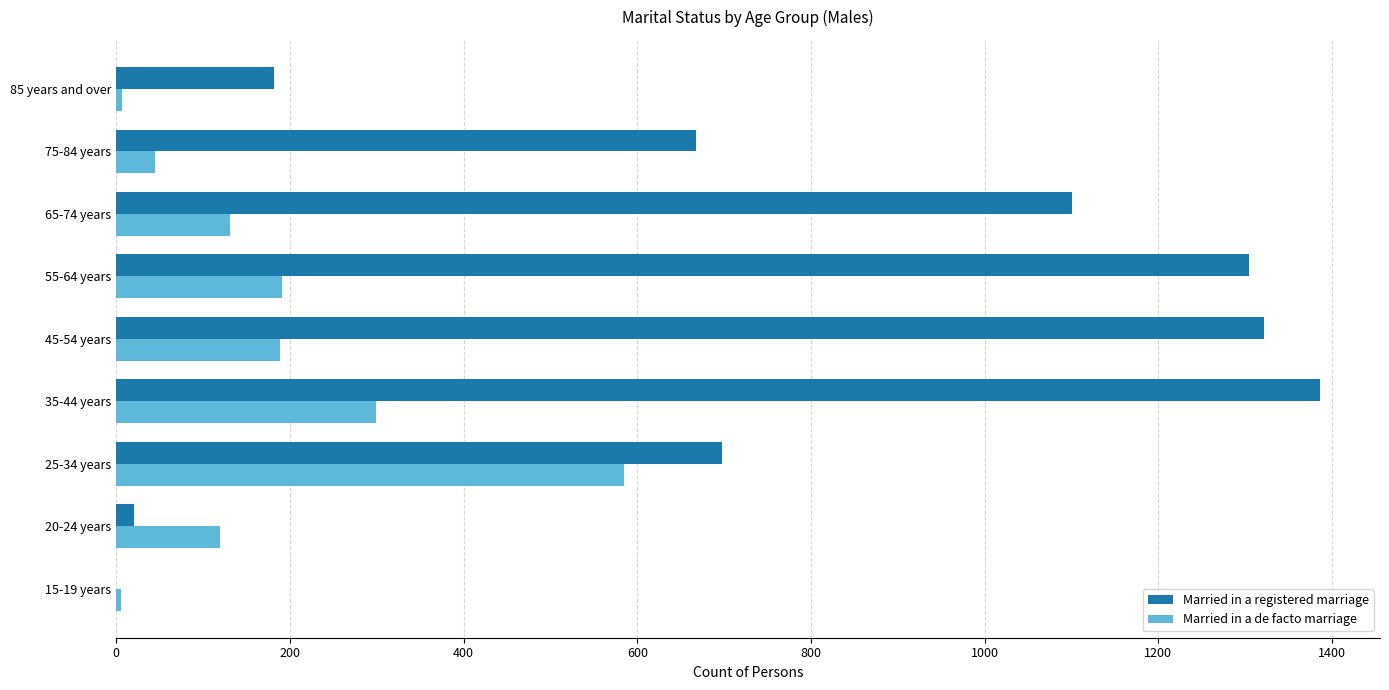

Which series changed the most between 15-19 years and 75-84 years?

Married in a registered marriage